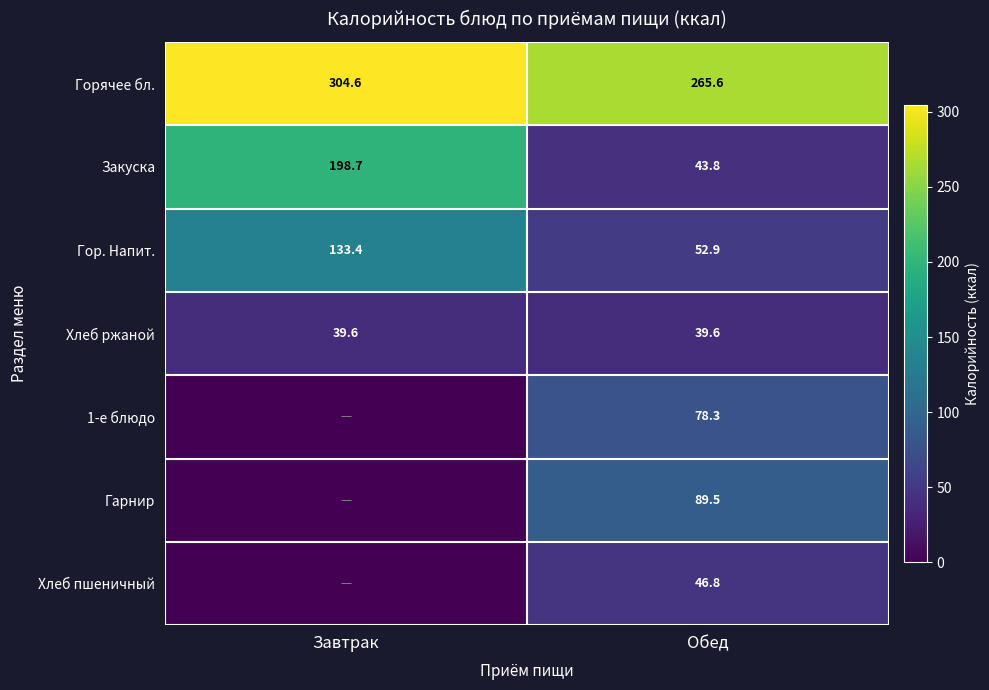

What is the average value of the Гор. Напит. series?

93.2